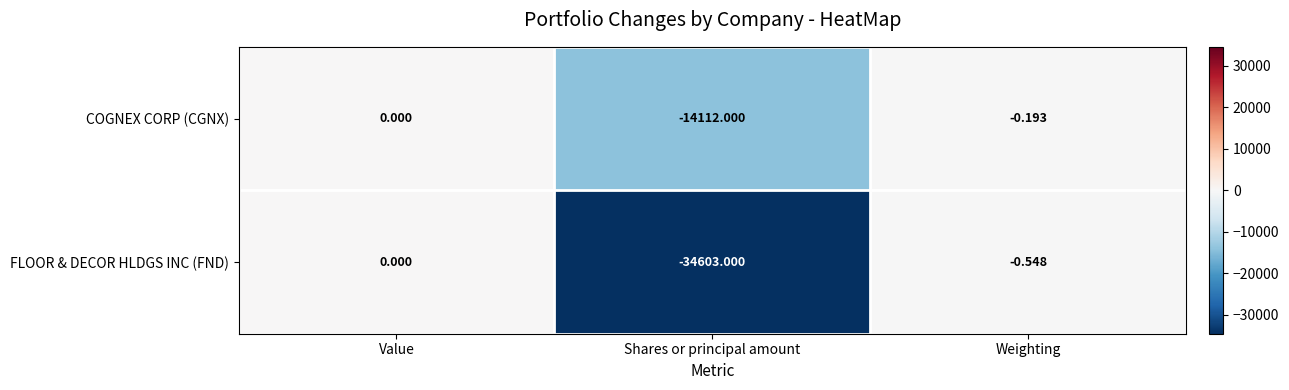

At which category is the sum across all series the highest?

Value